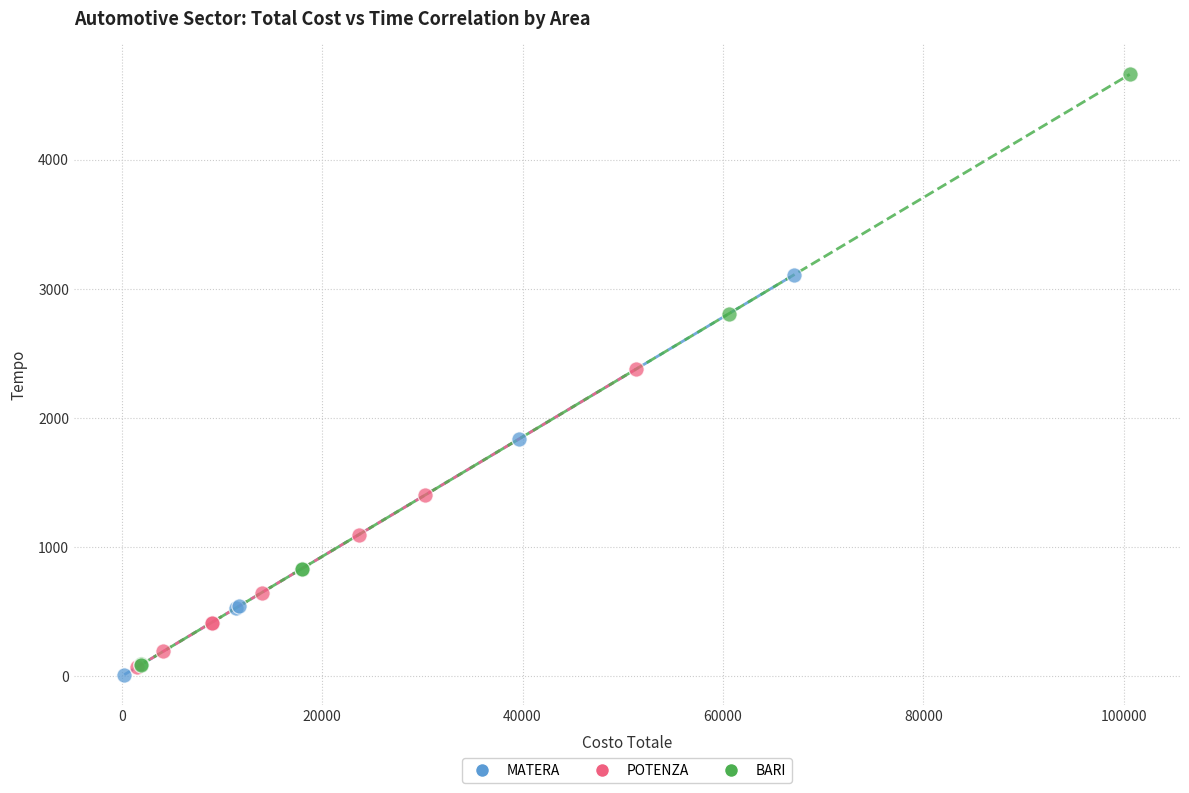

Which series has the widest spread of Y values?

BARI